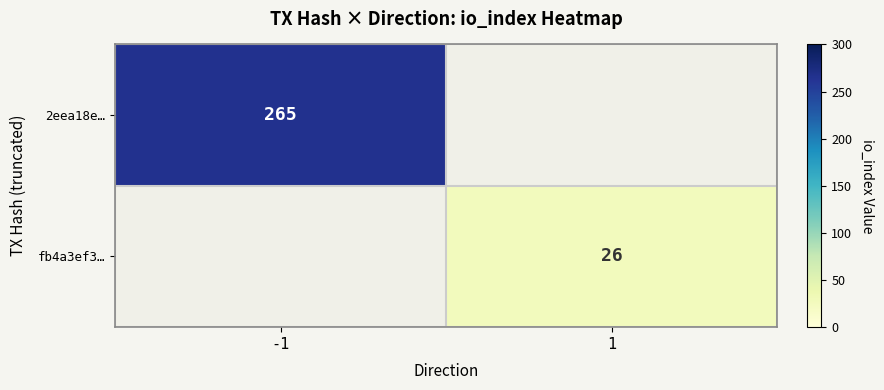

Is it true that fb4a3ef3… equals 37 at 1?

False